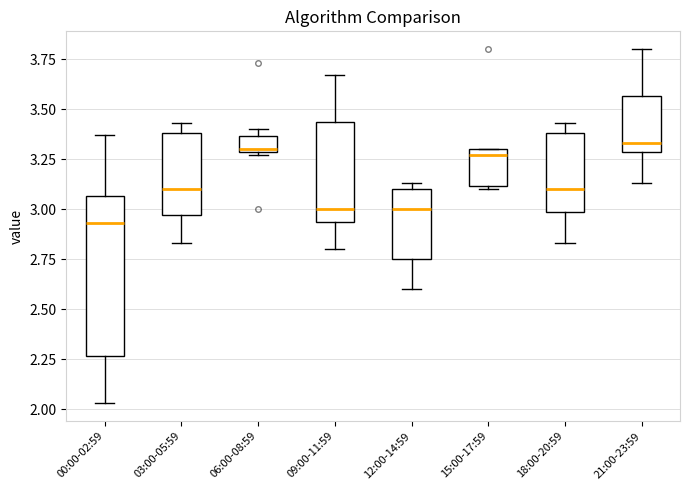

Reading left to right, read every box against the y-axis: the position of its median line, the range the box covers, and the ends of its whiskers. The values are not printed on the chart, so give them approximately, as read against the axis.

00:00-02:59: median 2.95, box 2.25 to 3.05, whiskers 2.05 to 3.35
03:00-05:59: median 3.10, box 2.95 to 3.40, whiskers 2.85 to 3.45
06:00-08:59: median 3.30, box 3.30 to 3.35, whiskers 3.25 to 3.40
09:00-11:59: median 3.00, box 2.95 to 3.45, whiskers 2.80 to 3.65
12:00-14:59: median 3.00, box 2.75 to 3.10, whiskers 2.60 to 3.15
15:00-17:59: median 3.25, box 3.10 to 3.30, whiskers 3.10 (just below the box's lower edge) to 3.30
18:00-20:59: median 3.10, box 3.00 to 3.40, whiskers 2.85 to 3.45
21:00-23:59: median 3.35, box 3.30 to 3.55, whiskers 3.15 to 3.80